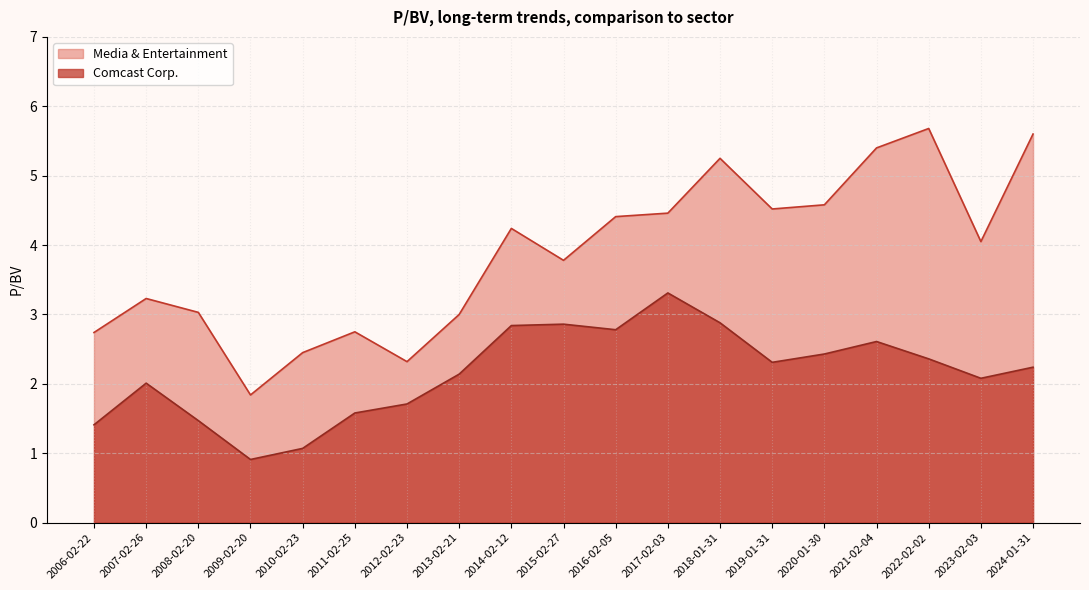

At which category does Media & Entertainment reach its first local valley?

2009-02-20